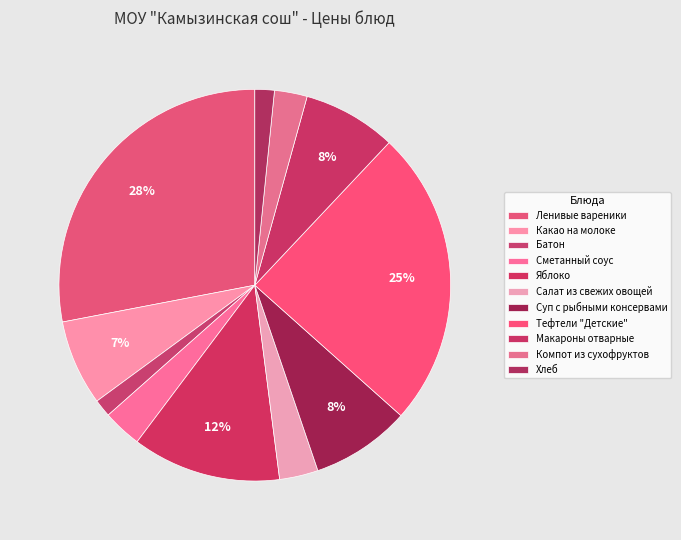

What percentage is the Хлеб slice, to the nearest percent?

2%